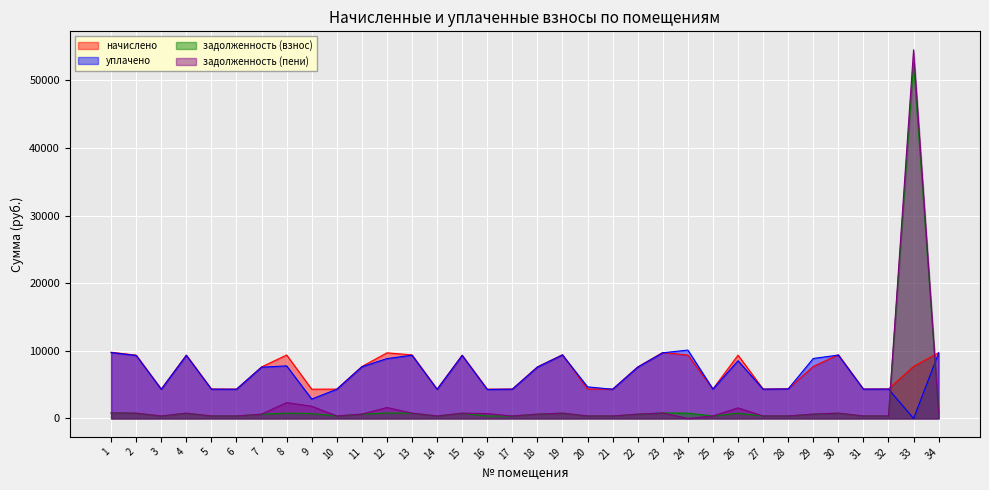

Which category has the lowest value across all series?

33